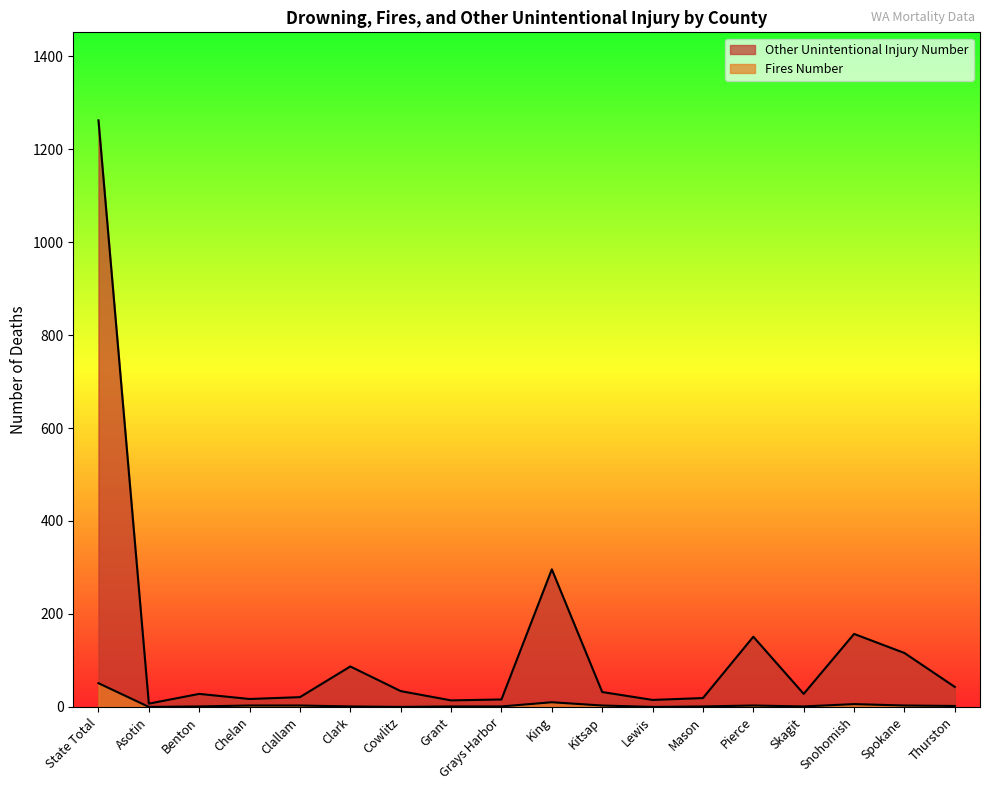

What is the difference between the highest and lowest values at Skagit?

27